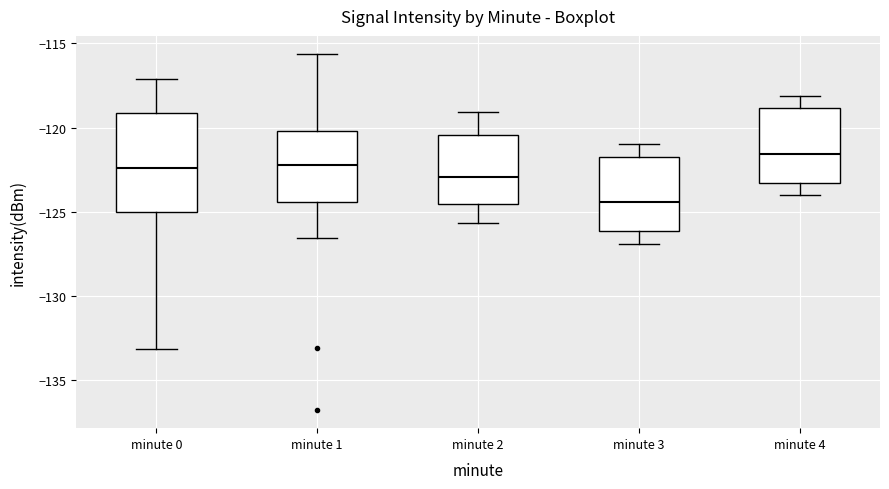

Reading left to right, transcribe this box plot: for each box, give where its median line is, the range the box spans, and where its two whiskers end, as read against the y-axis. The values are not printed on the chart, so give them approximately, as read against the axis.

minute 0: median -122.5, box -125.0 to -119.0, whiskers -133.0 to -117.0
minute 1: median -122.0, box -124.5 to -120.0, whiskers -126.5 to -115.5
minute 2: median -123.0, box -124.5 to -120.5, whiskers -125.5 to -119.0
minute 3: median -124.5, box -126.0 to -121.5, whiskers -127.0 to -121.0
minute 4: median -121.5, box -123.5 to -119.0, whiskers -124.0 to -118.0